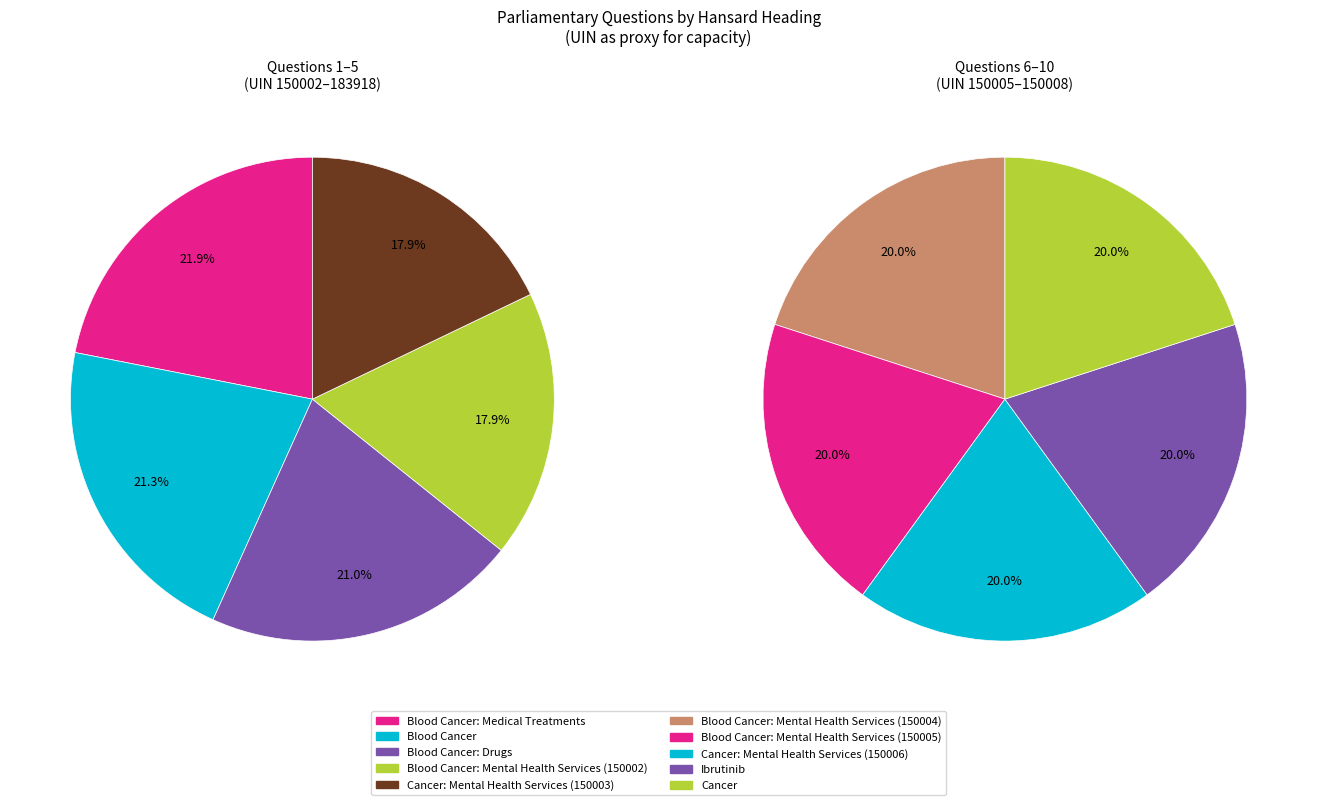

Is there a majority slice in this chart?

No